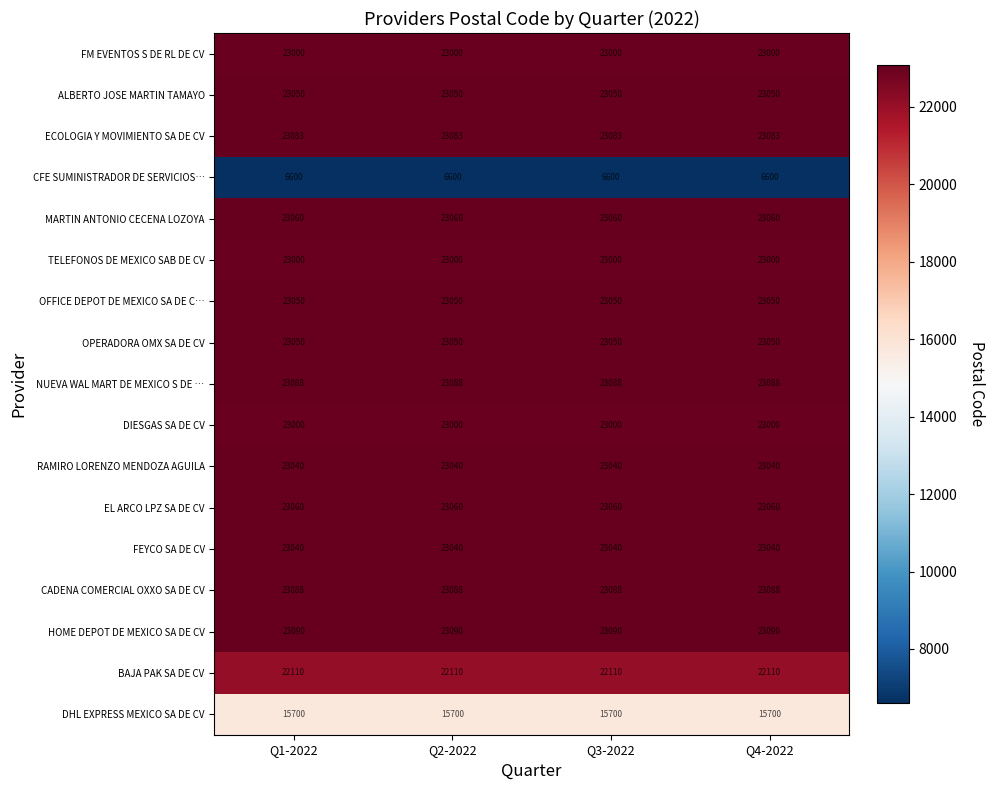

What is the maximum value shown in the chart?

23090